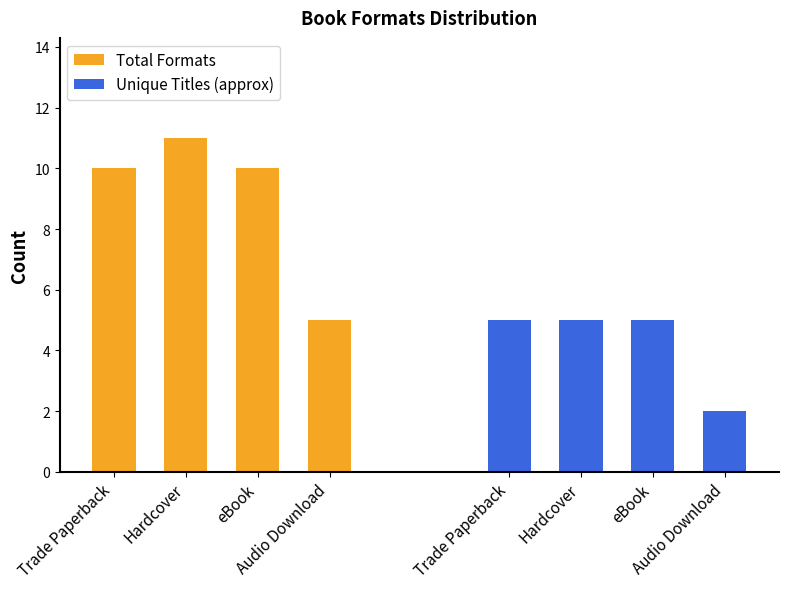

What is the sum of the Unique Titles (approx) values at Hardcover and Audio Download?

7